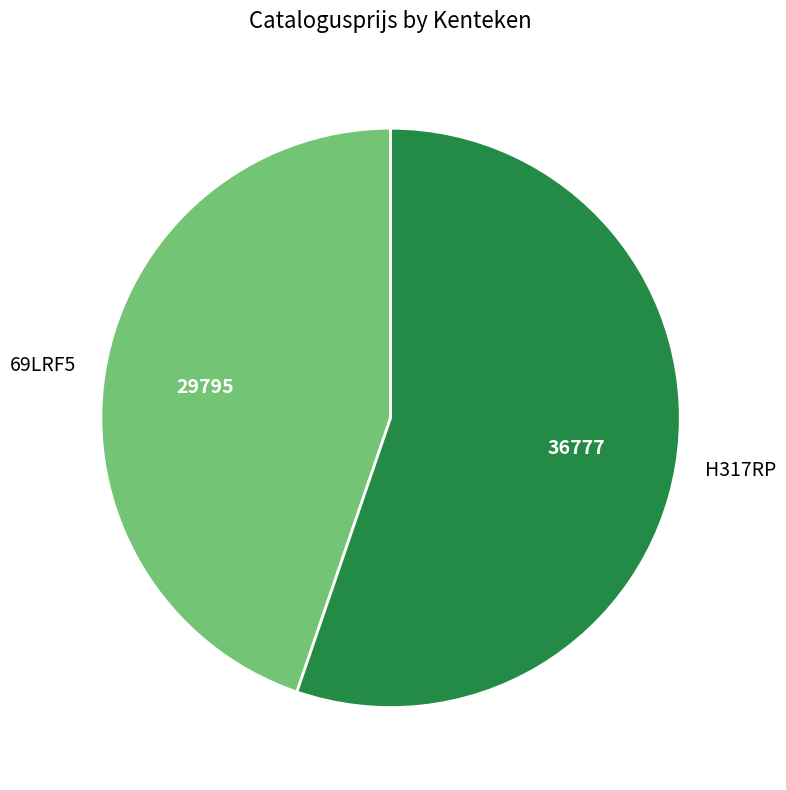

Between H317RP and 69LRF5, which is larger?

H317RP